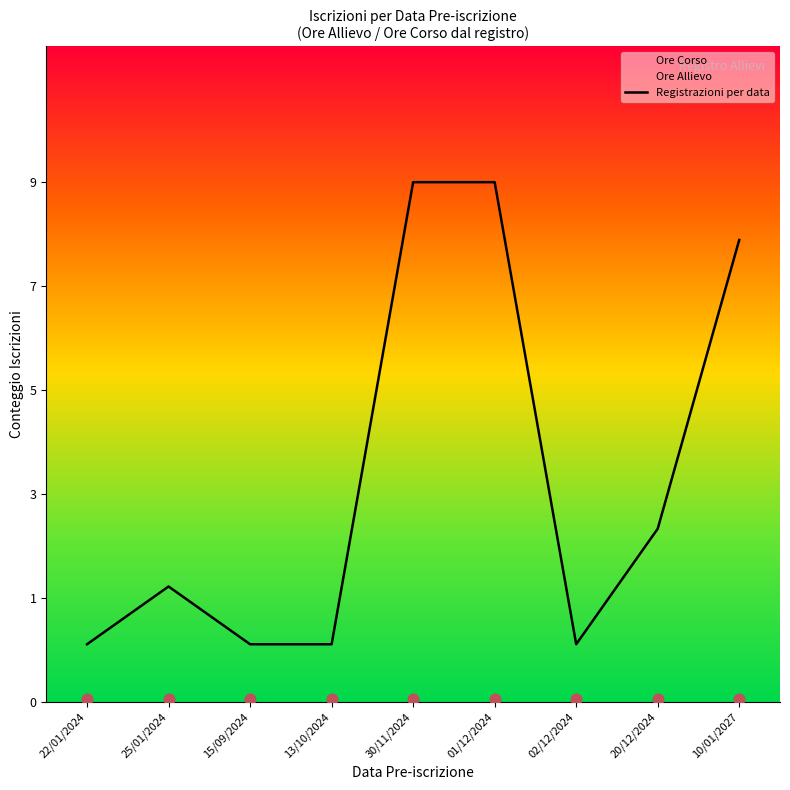

What is the ratio of the value at 22/01/2024 to the value at 10/01/2027?

0.1